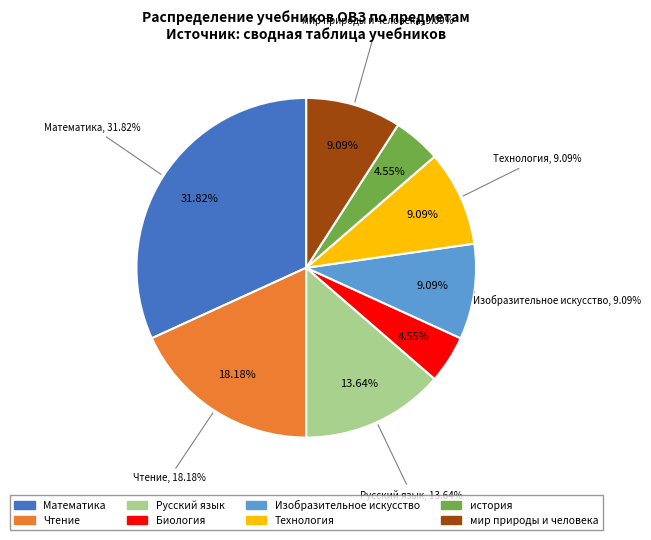

Combined, what portion of the pie is Изобразительное искусство and Русский язык?

22.7%